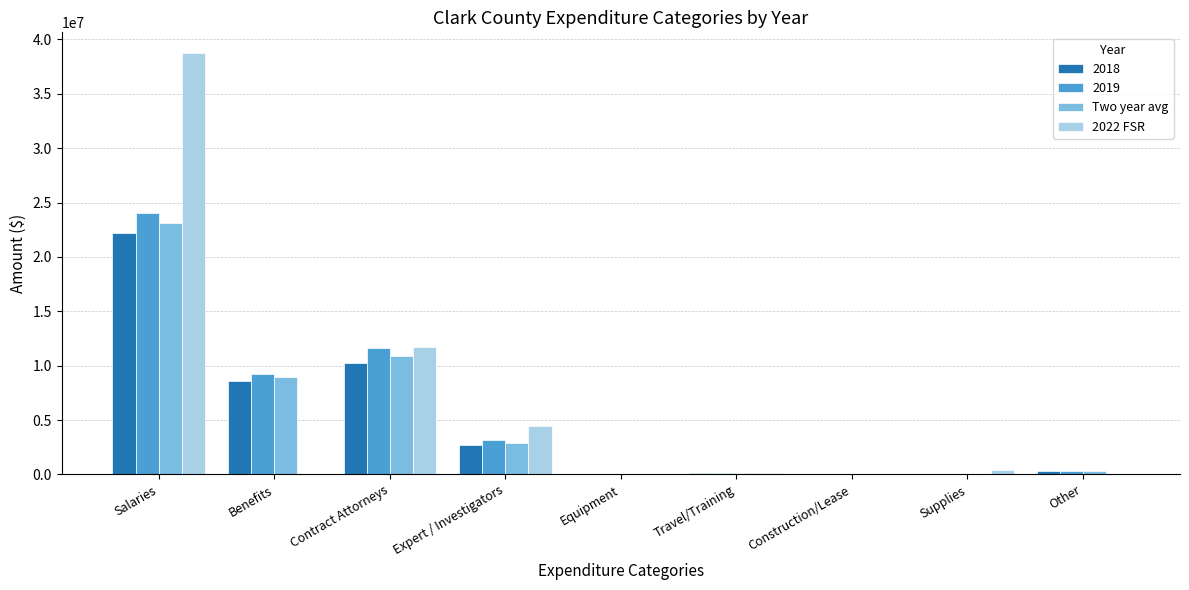

How many series are shown in this chart?

4